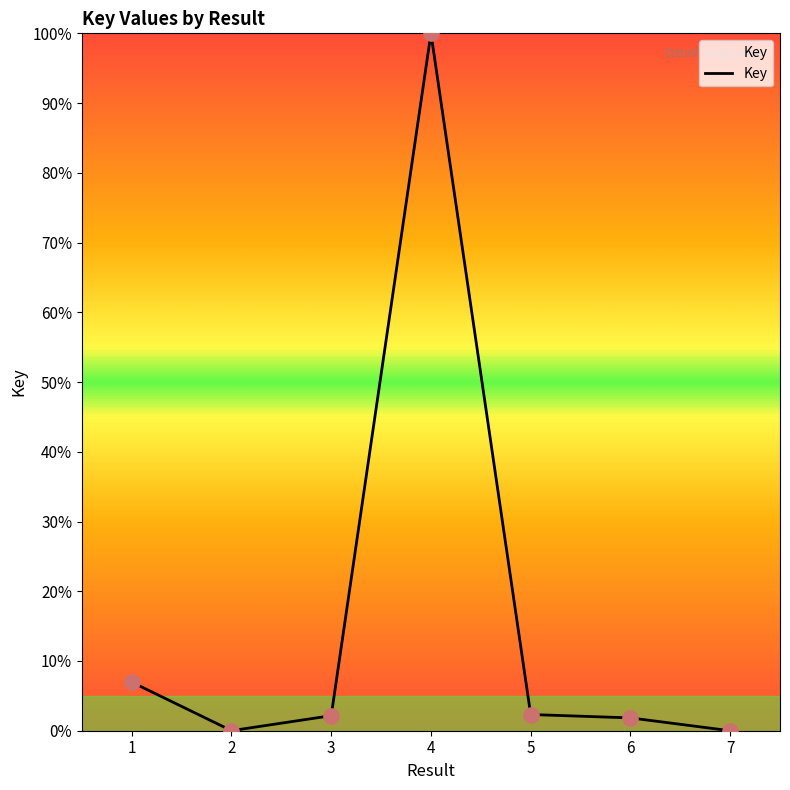

What is the change in value from 5 to 7?

-2.3